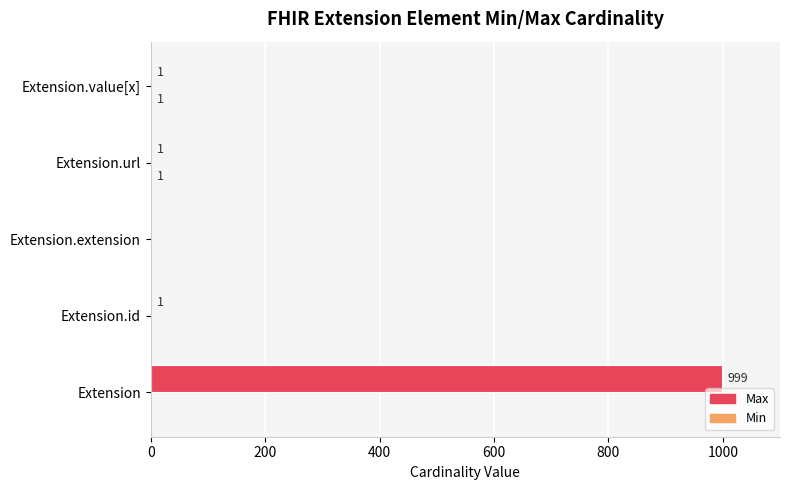

Which label corresponds to the largest value in the chart?

Extension